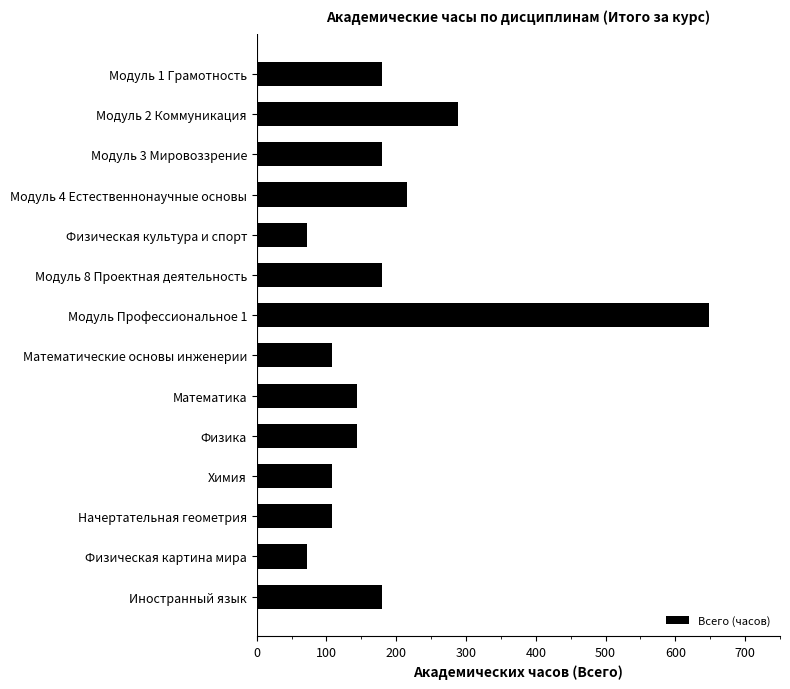

Between Модуль 1 Грамотность and Химия, which is larger?

Модуль 1 Грамотность